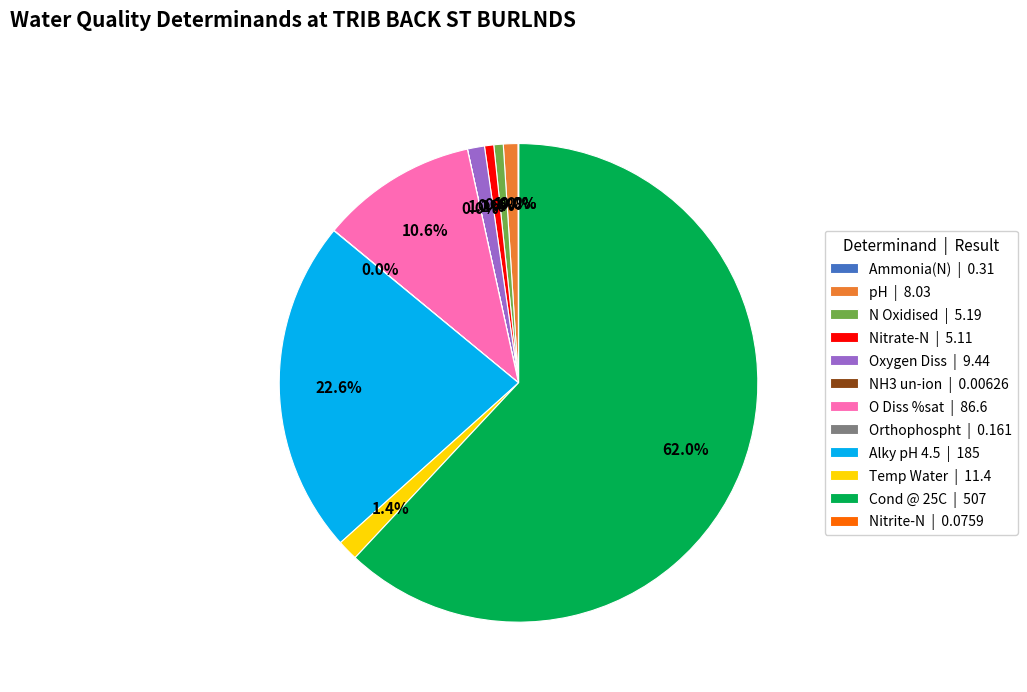

What is the majority slice?

Cond @ 25C